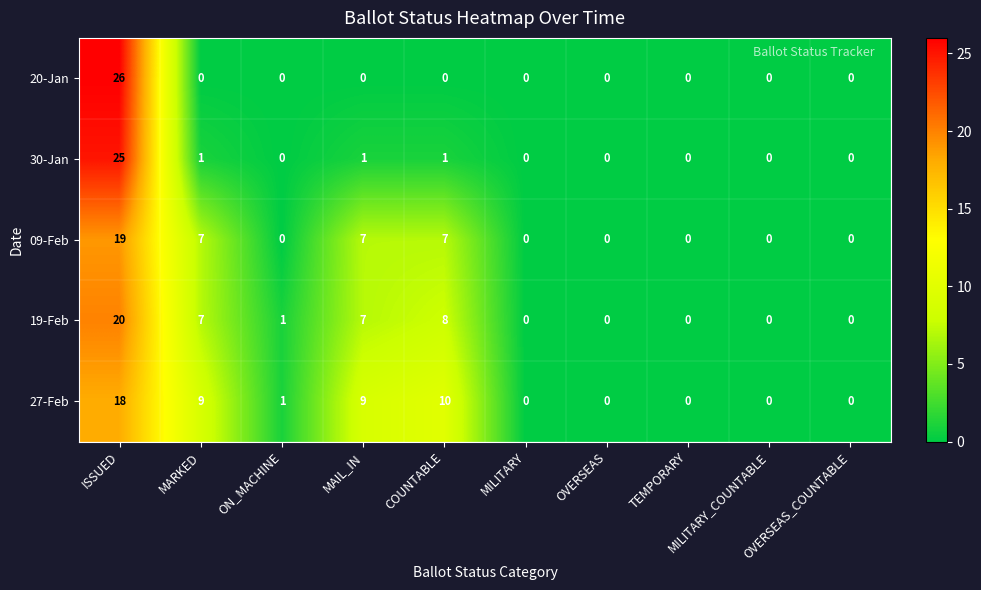

At which label is 19-Feb closest to 10?

COUNTABLE